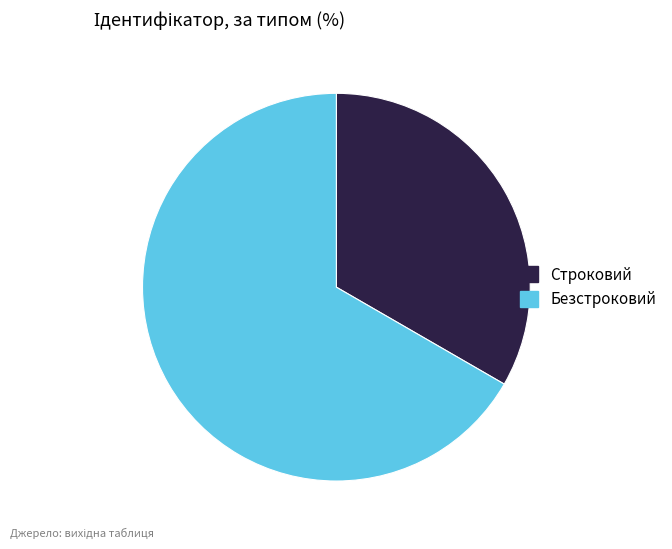

Rank the categories by value from highest to lowest.

Безстроковий, Строковий